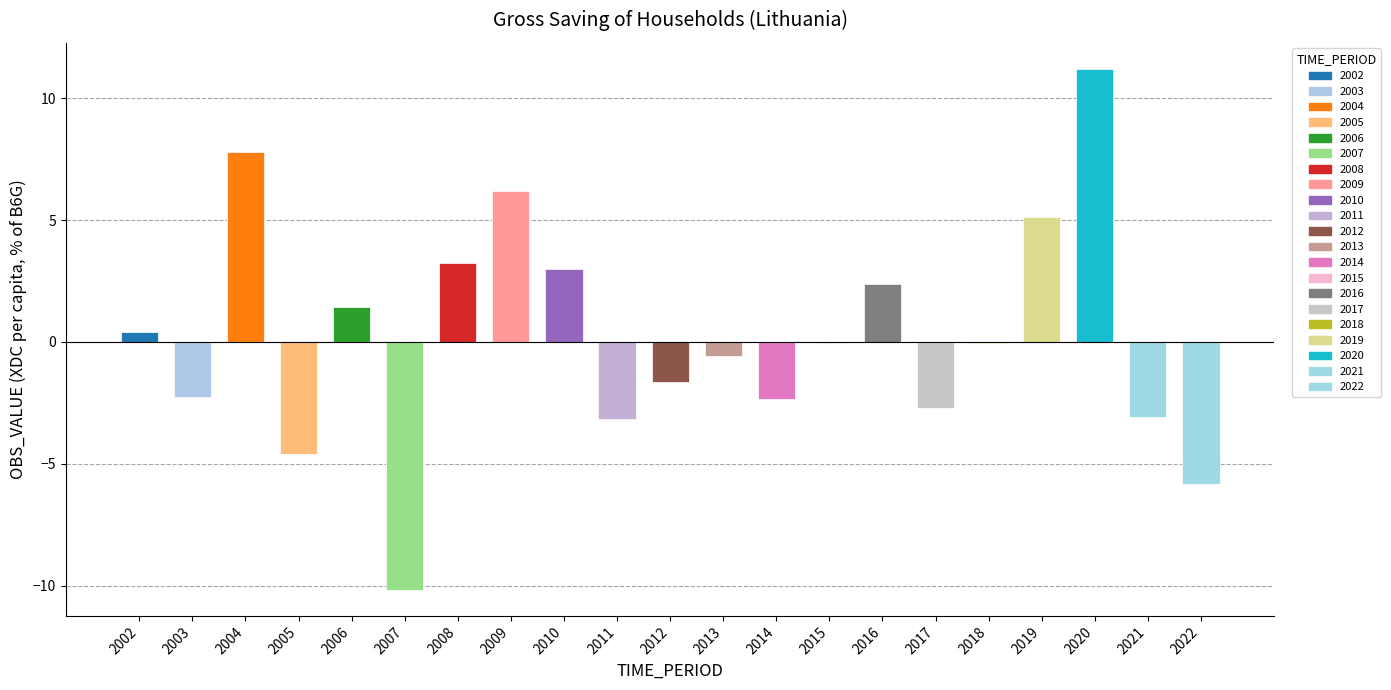

The chart shows a value of -3.2 at 2003. True or false?

False